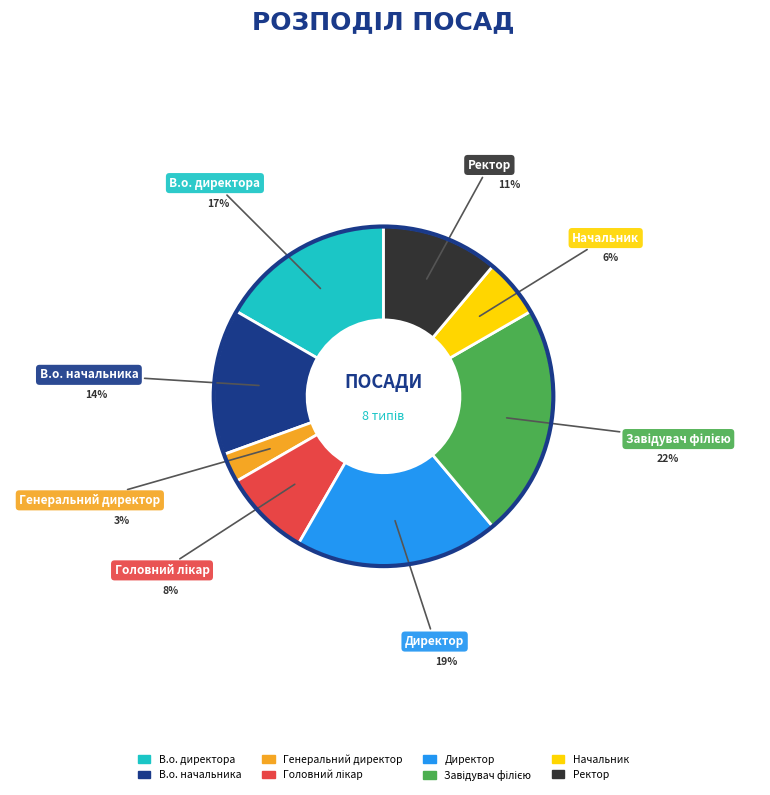

Which slice is the smallest?

Генеральний директор